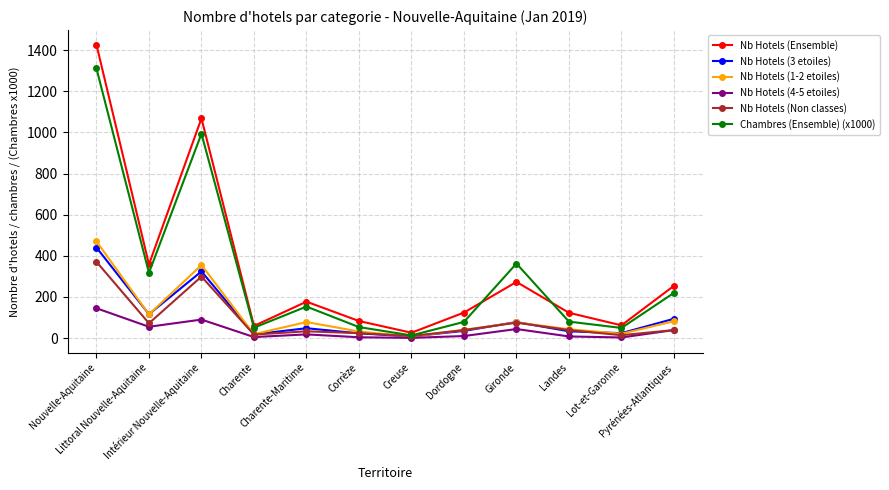

What is the lowest value of the Nb Hotels (1-2 etoiles) series?

7.0